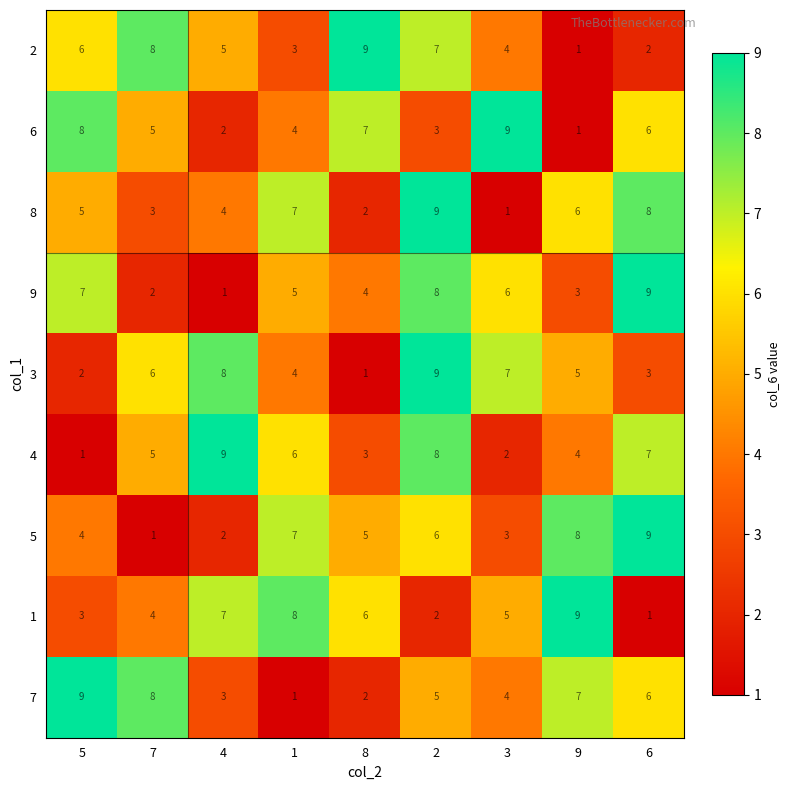

Count the number of data series in this chart.

9